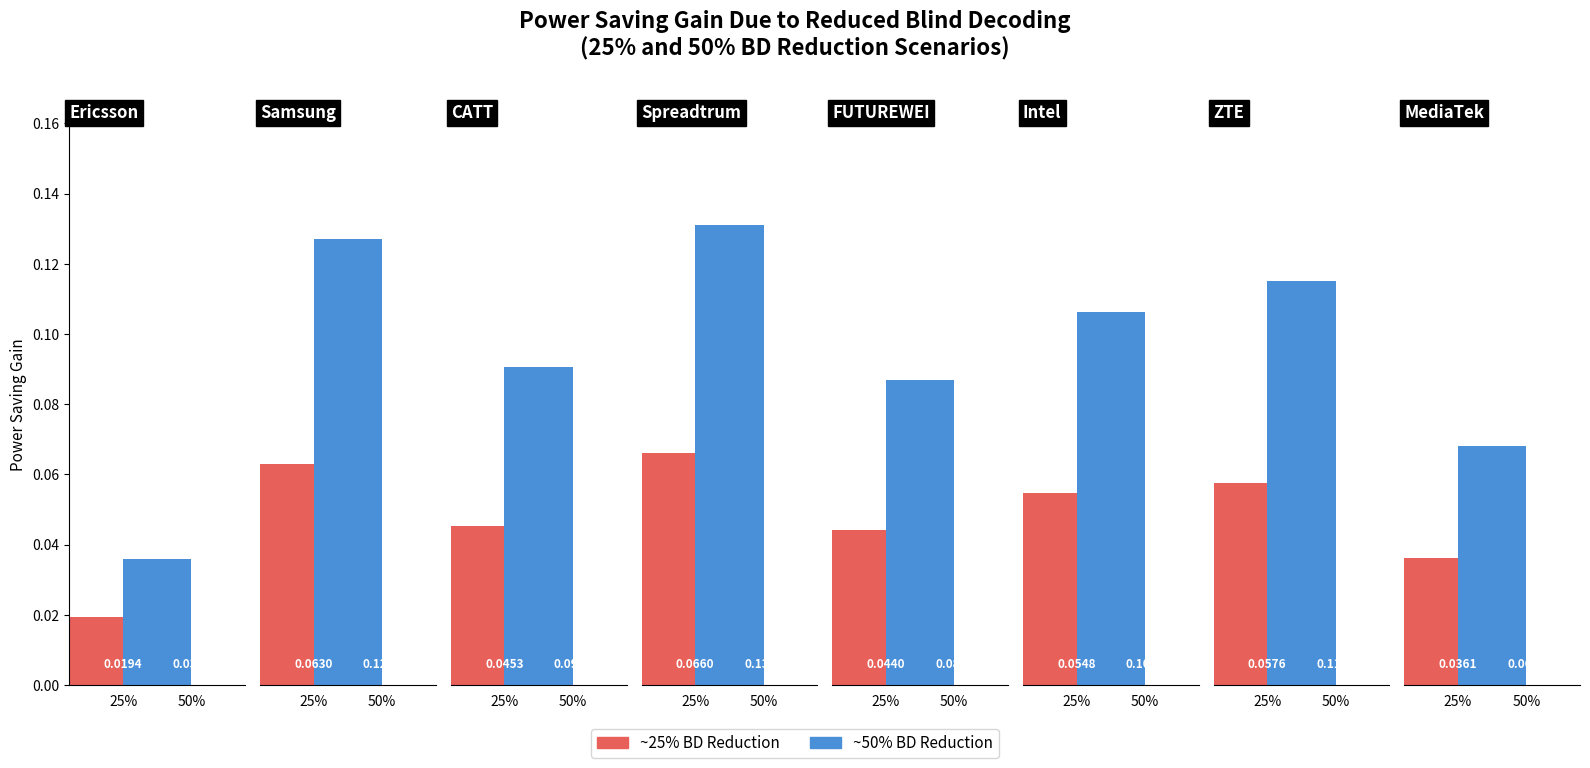

What is the maximum value for Power saving gain at approximately 25% (col_1)?

0.1